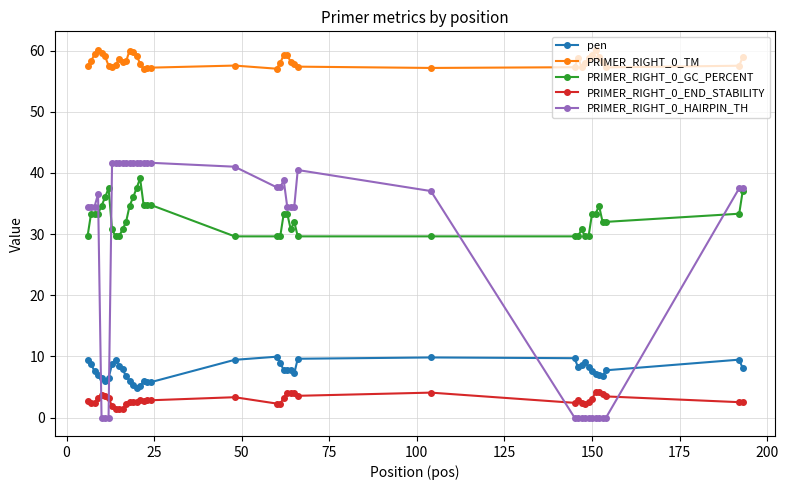

True or false: PRIMER_RIGHT_0_GC_PERCENT has more than 2 interior local peaks.

True